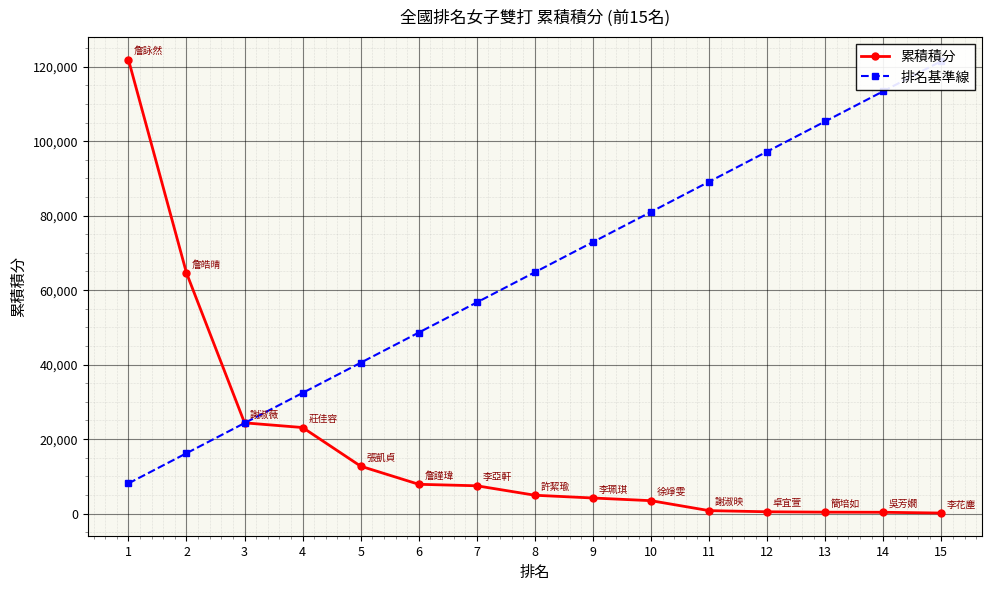

Is the value of 排名基準線 at 2 greater than the value of 累積積分 at 2?

No